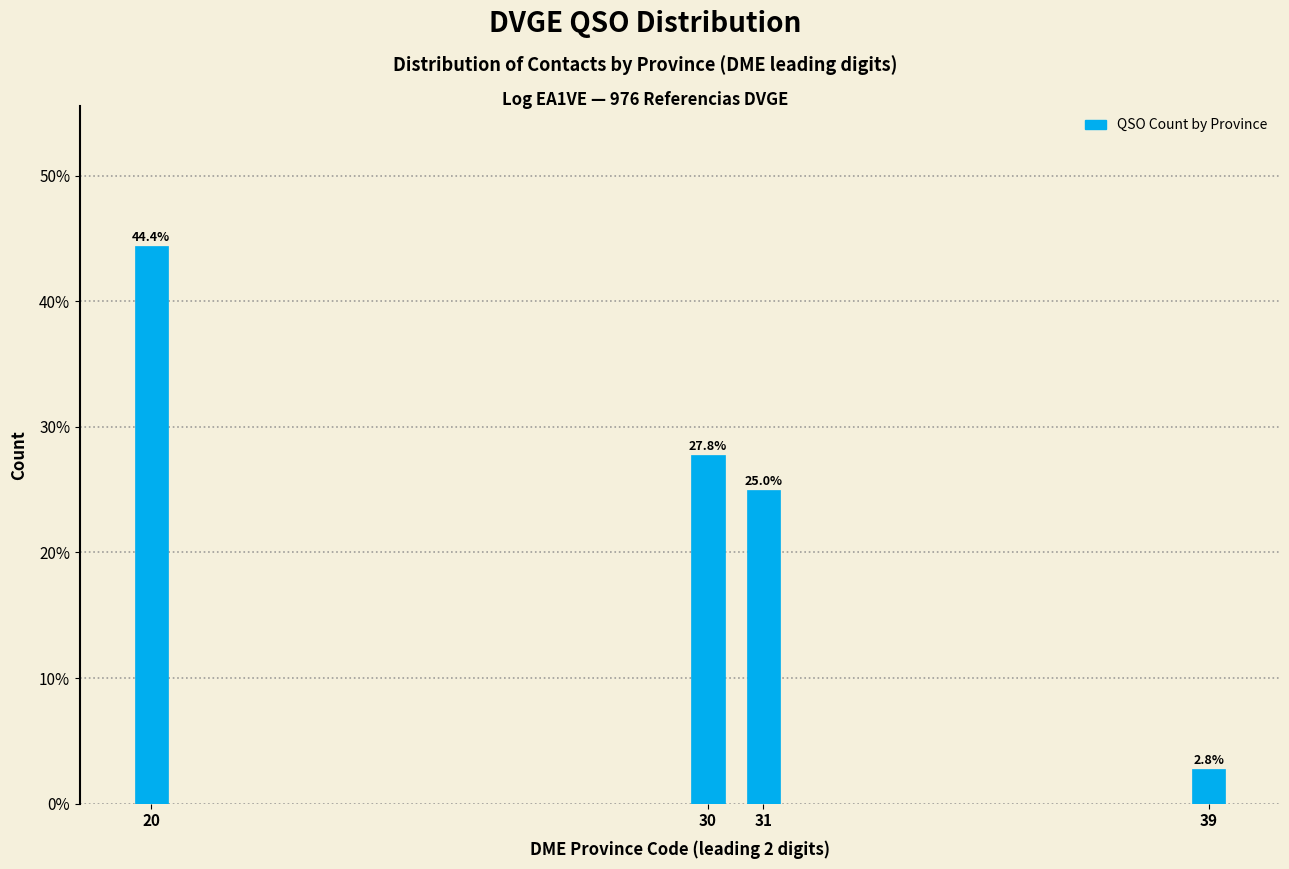

Reading left to right, transcribe all the data shown in this chart.

44.4	27.8	25.0	2.8